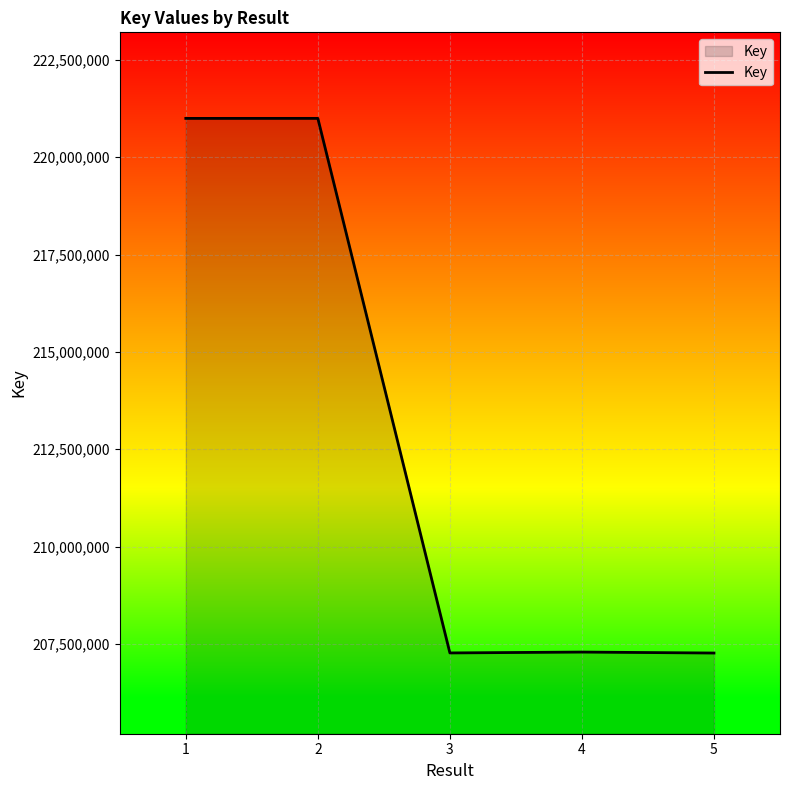

How many series are shown in this chart?

1